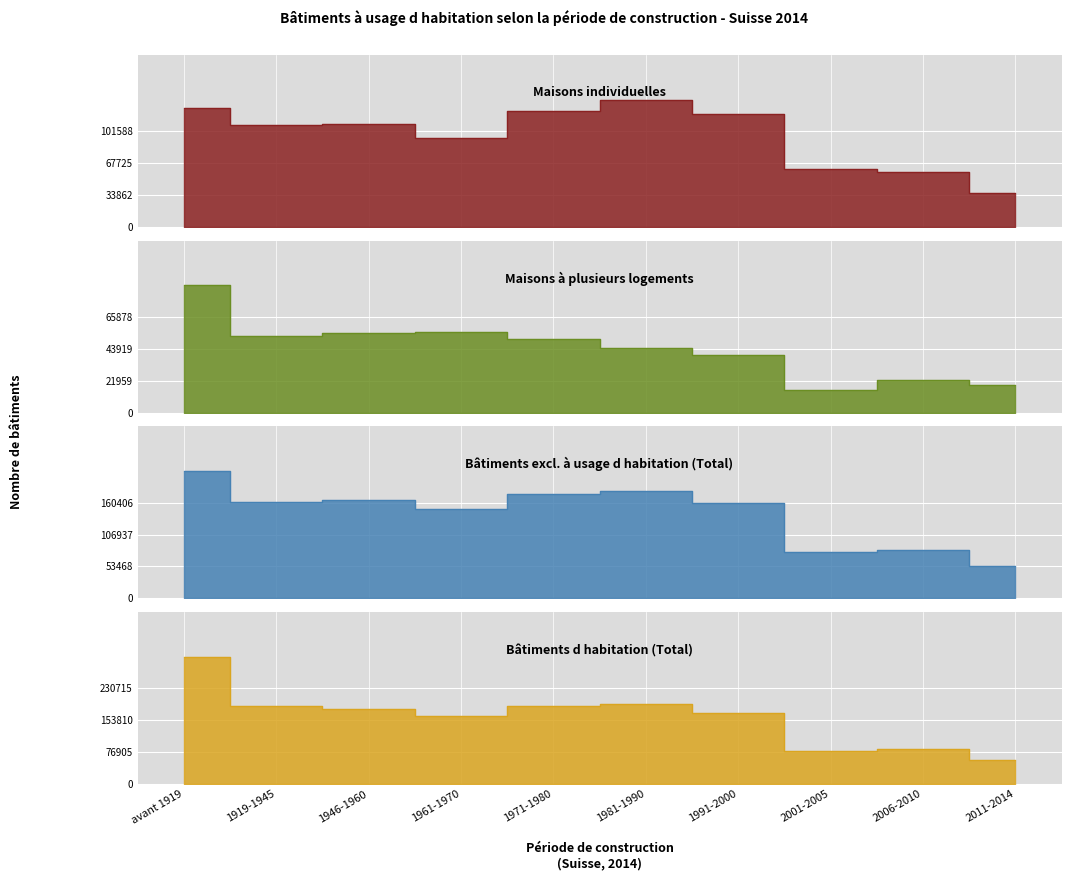

Rank the series at 2001-2005 from highest to lowest value.

Bâtiments d habitation (Total), Bâtiments excl. à usage d habitation (Total), Maisons individuelles, Maisons à plusieurs logements